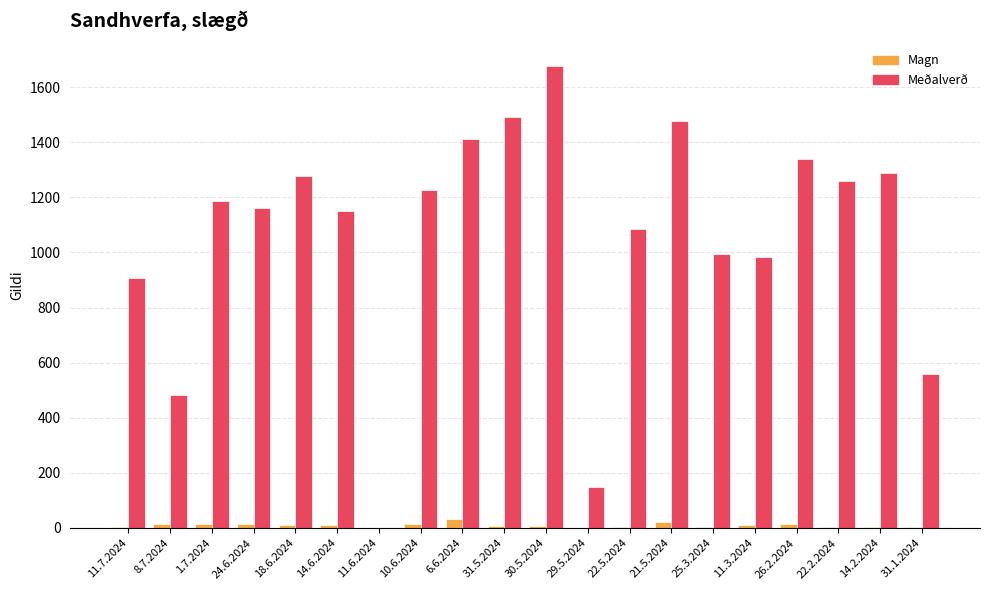

Which series changed the most between 11.3.2024 and 22.2.2024?

Meðalverð